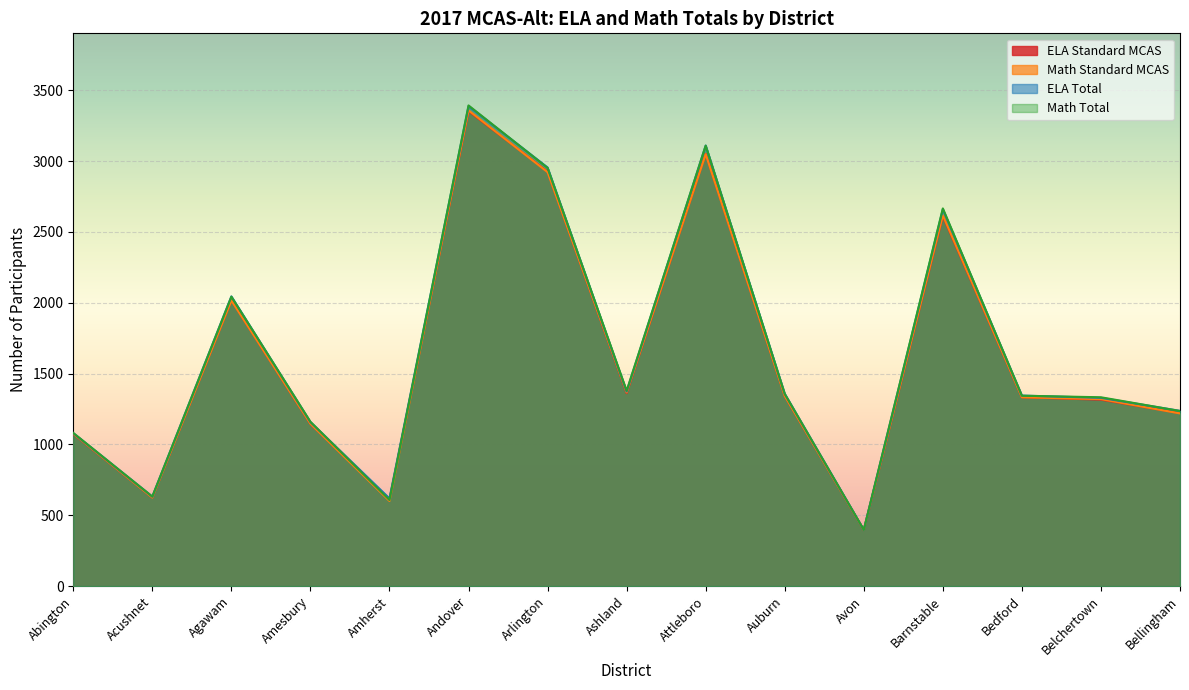

How many lines are shown in the chart?

4